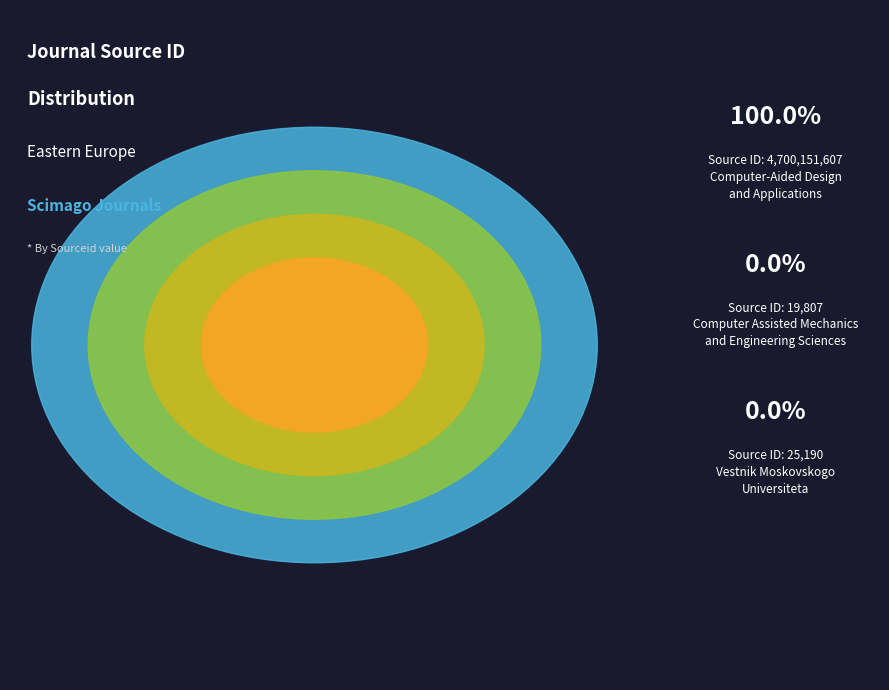

What is the smallest slice in the pie chart?

Computer Assisted Mechanics
and Engineering Sciences